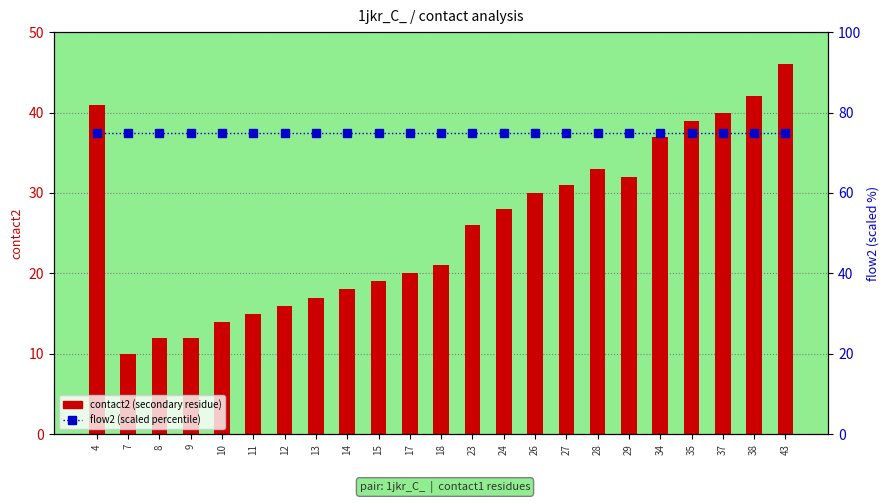

Does the chart contain any negative values?

No